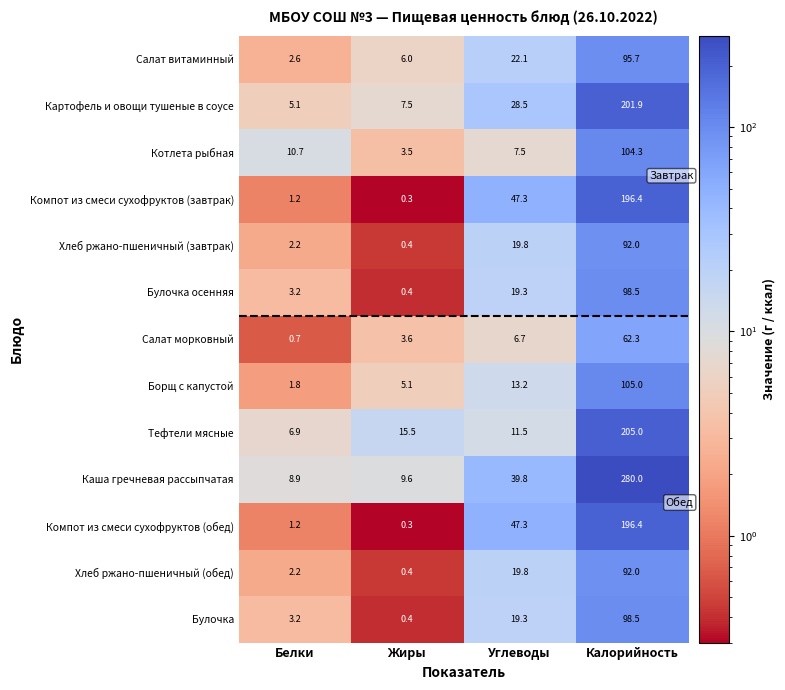

At which label does Каша гречневая рассыпчатая first exceed 39?

Углеводы